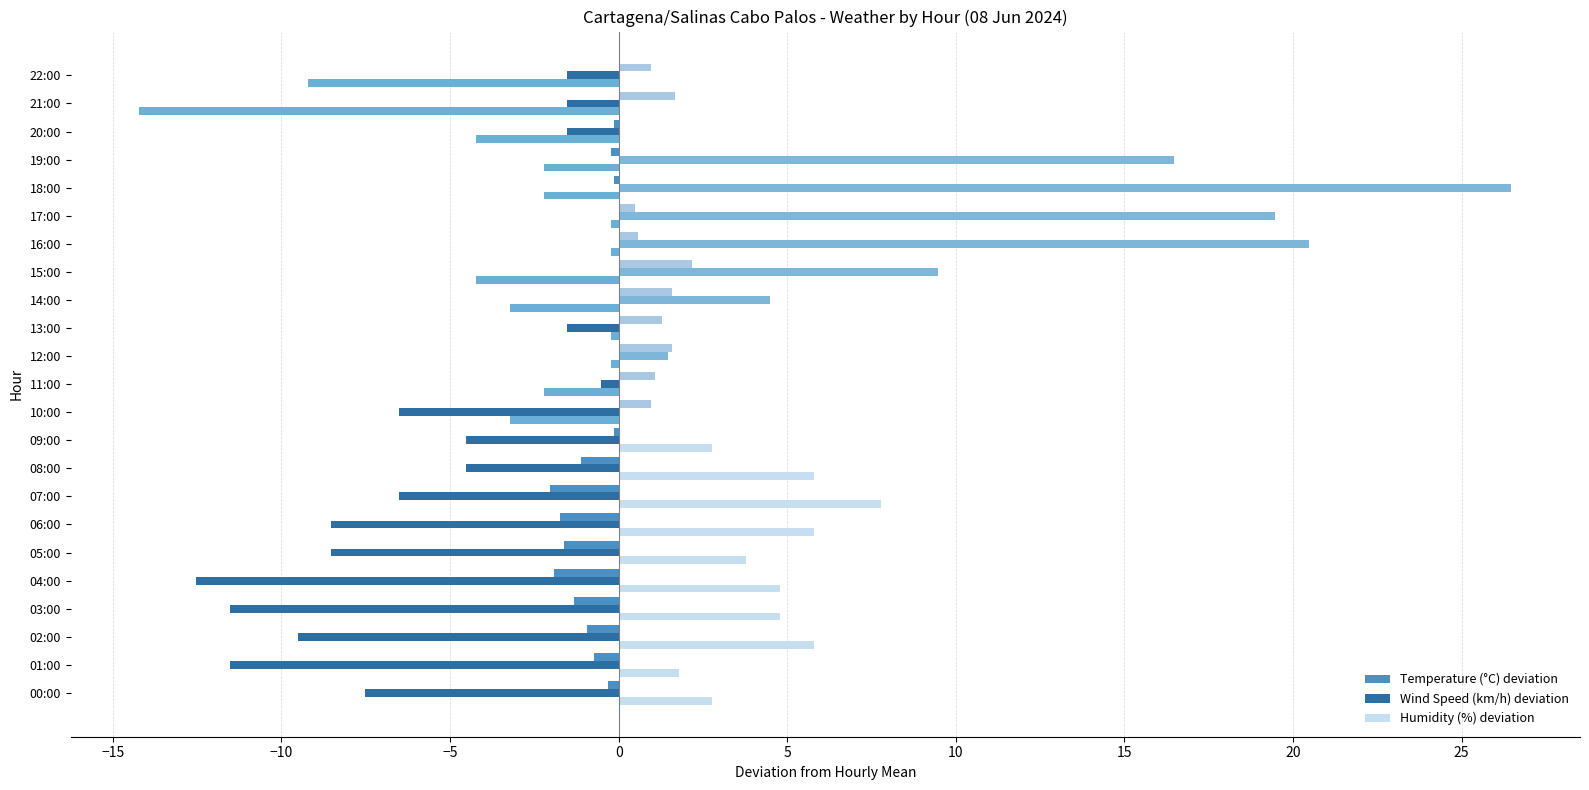

At which label does Humidity (%) deviation reach its peak?

07:00